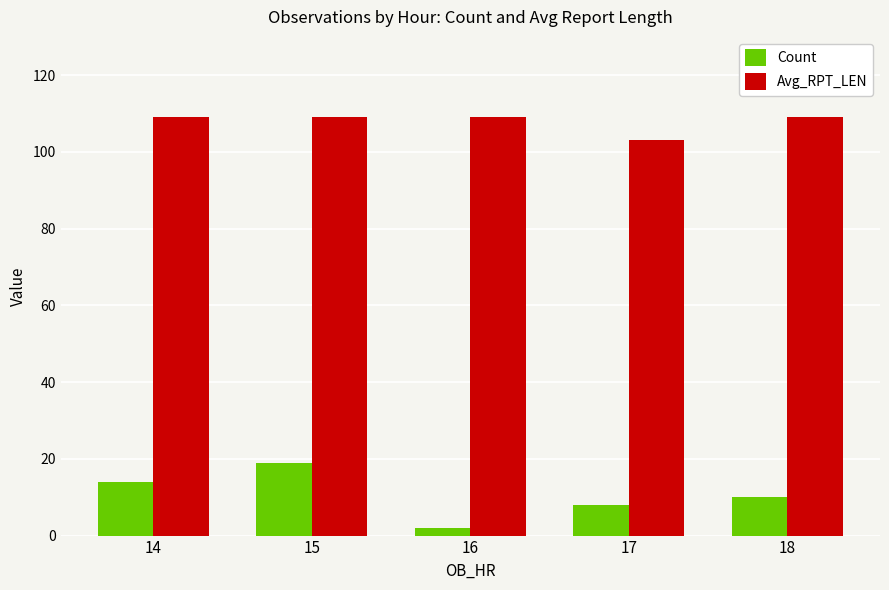

How many data points does each series have?

5